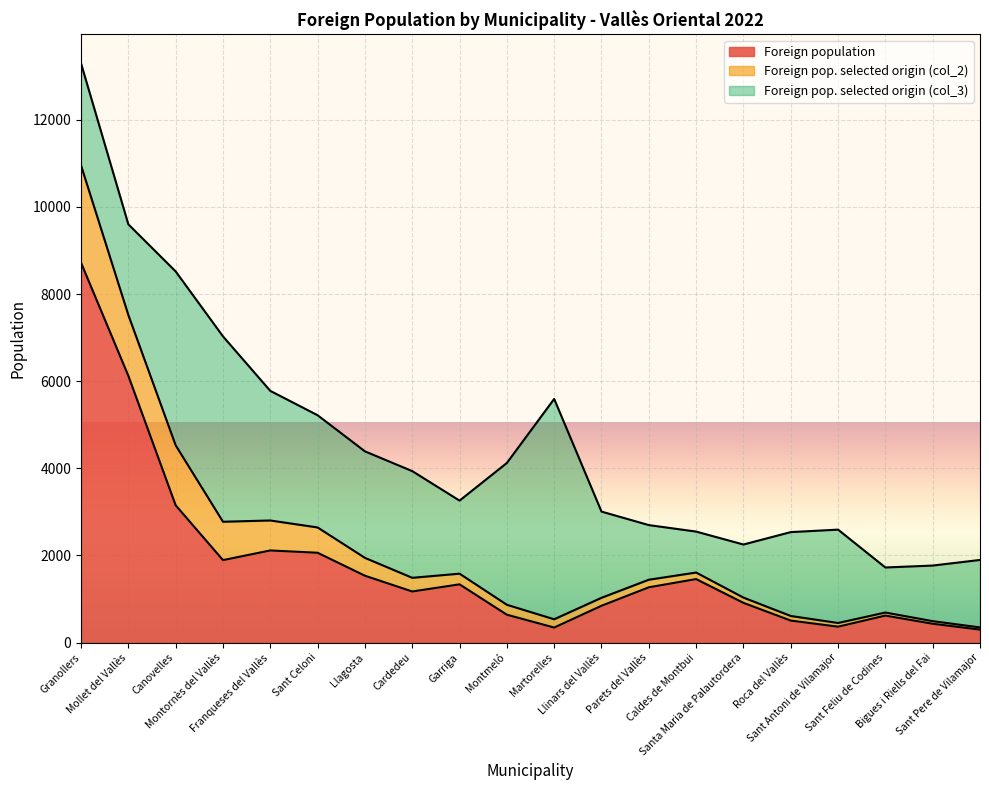

What is the value of the Foreign pop. selected origin (col_2) point at the 4th from the left?

881